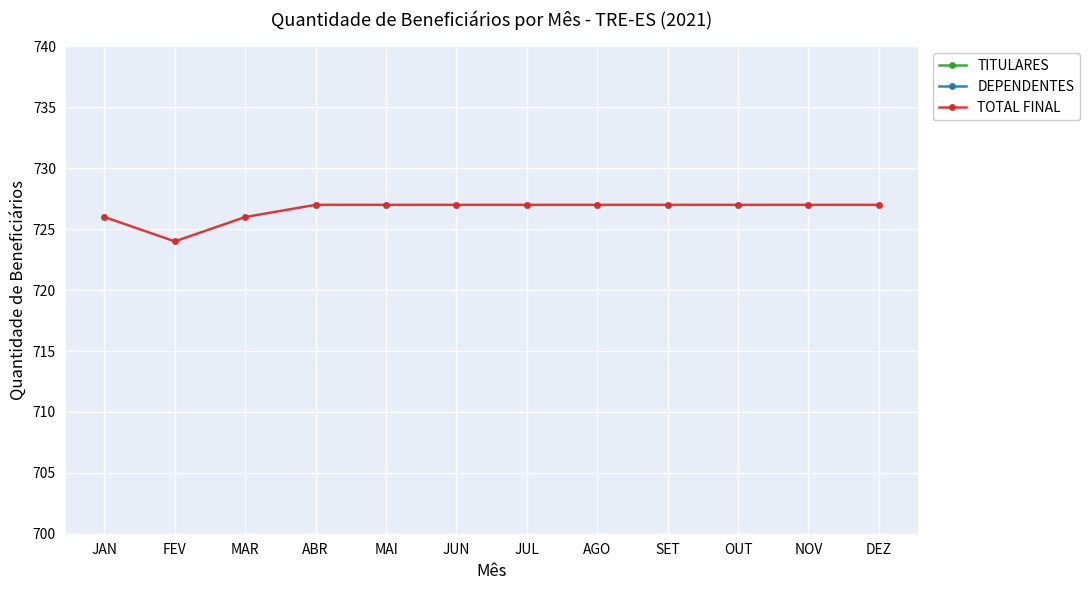

True or false: DEPENDENTES and TOTAL FINAL cross at least once.

False